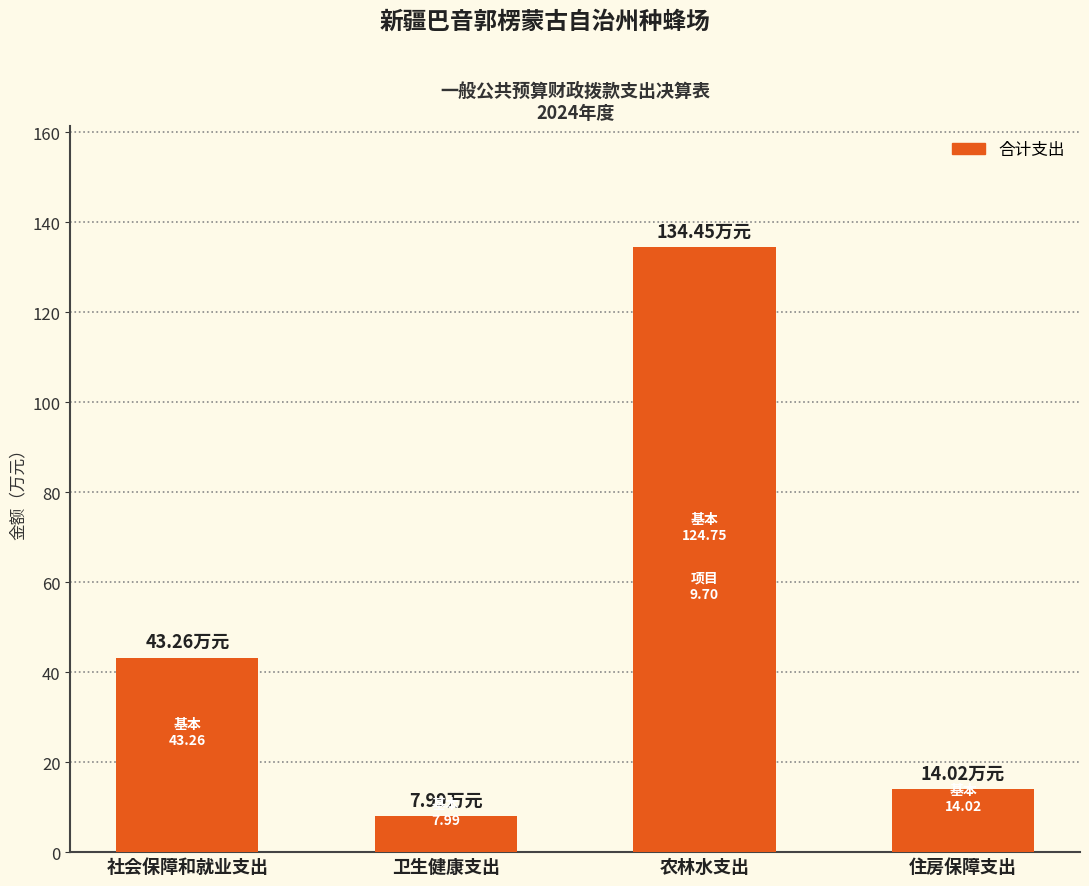

Where is the data nearest to the value 71?

社会保障和就业支出